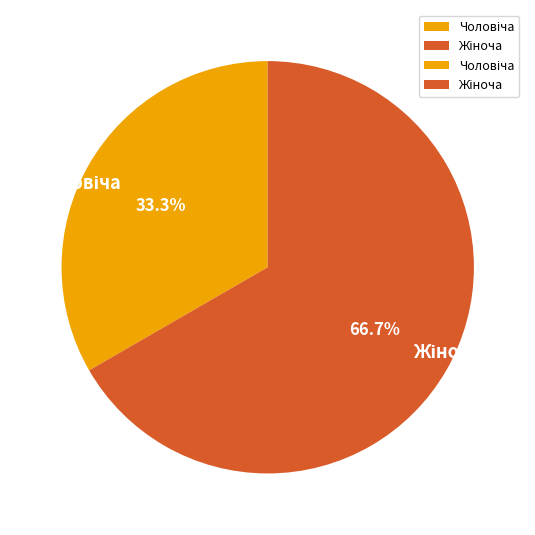

Is there a majority slice in this chart?

Yes